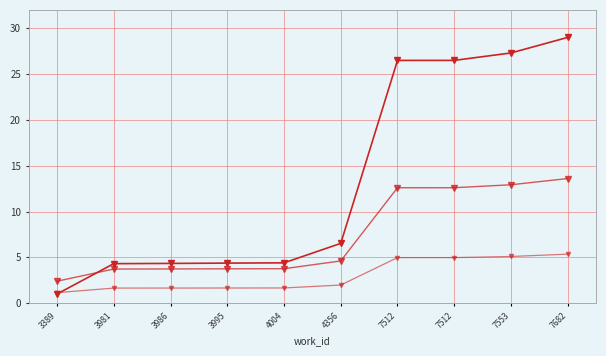

Is this an area chart (filled region under the line)?

No